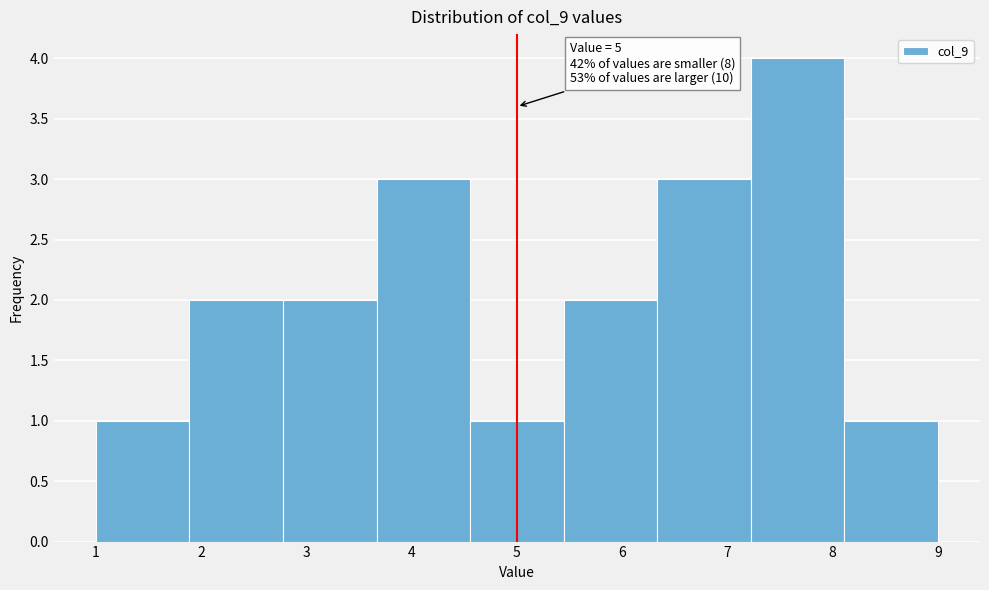

Which range on the x-axis has the tallest bar?

7.2 to 8.1